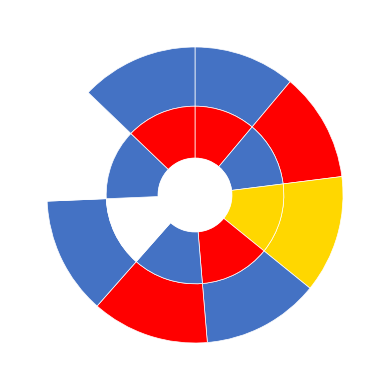

Rank the categories by value from highest to lowest.

2020, 2019, 2018, 2017, 2015, 2016, 2014, 2013